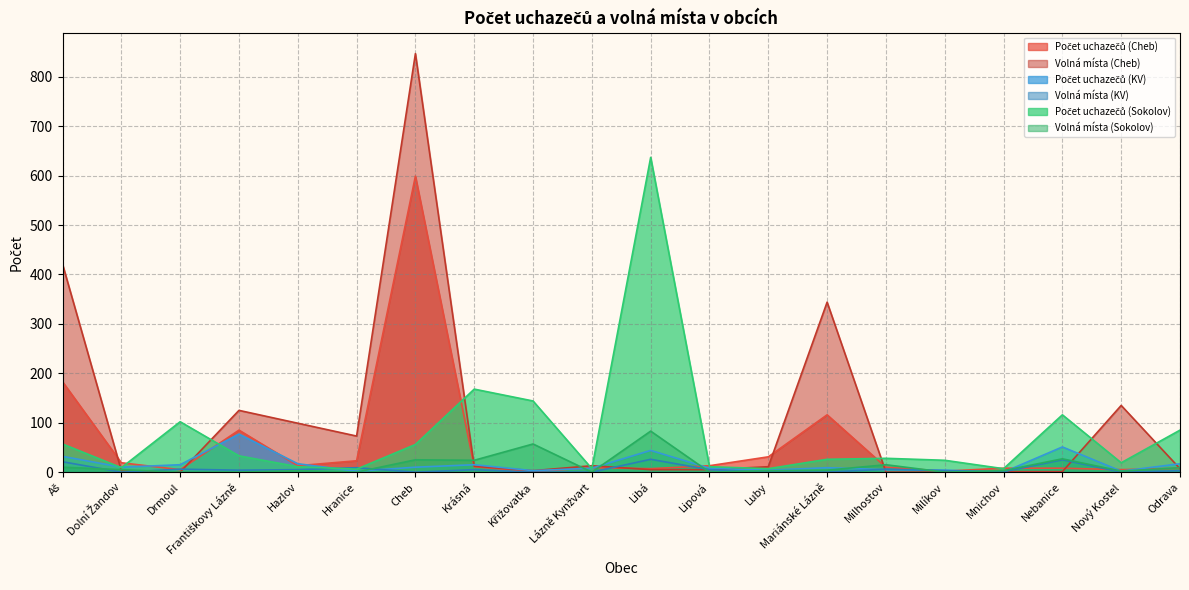

Between which two adjacent categories do Počet uchazečů (Cheb) and Počet uchazečů (KV) first intersect?

Dolní Žandov and Drmoul